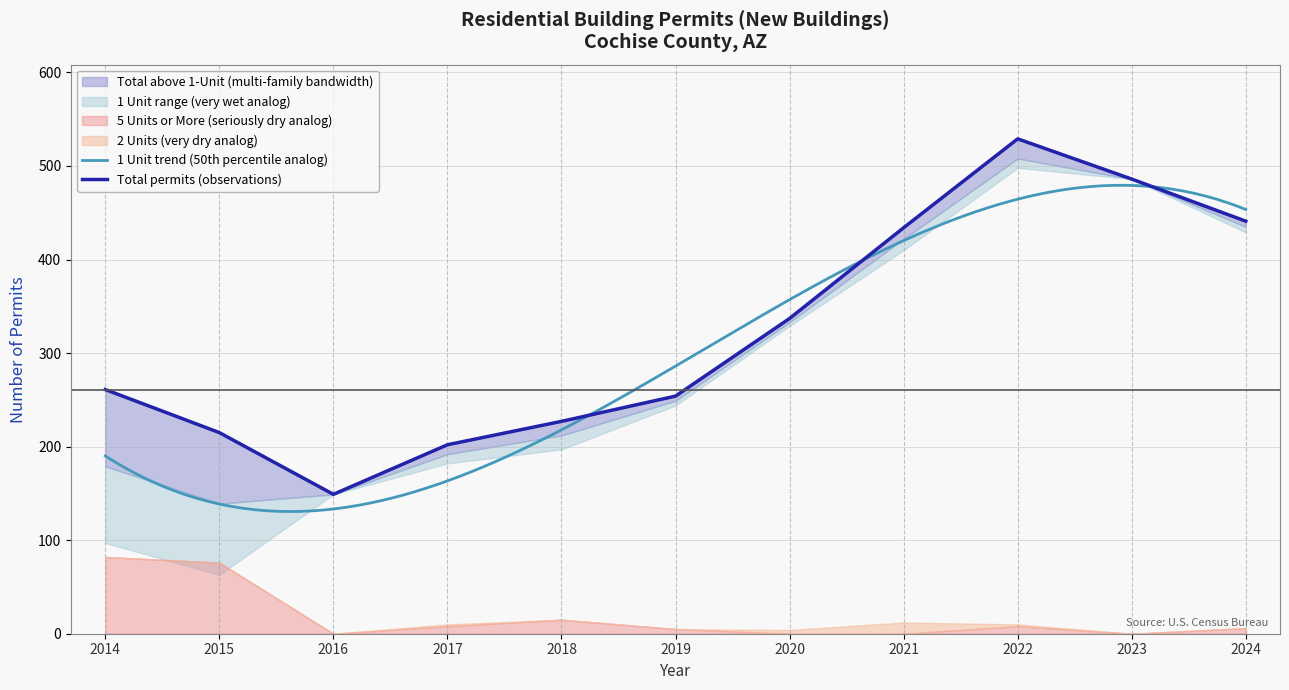

Reading left to right, extract all data points from this chart.

Total: 2014=261	2015=215	2016=149	2017=202	2018=227	2019=254	2020=337	2021=434	2022=529	2023=486	2024=441
1 Unit: 2014=179	2015=139	2016=149	2017=192	2018=212	2019=249	2020=333	2021=422	2022=508	2023=486	2024=435
2 Units: 2014=0	2015=0	2016=0	2017=2	2018=0	2019=0	2020=4	2021=12	2022=2	2023=0	2024=0
5 Units or More: 2014=82	2015=76	2016=0	2017=8	2018=15	2019=5	2020=0	2021=0	2022=8	2023=0	2024=6